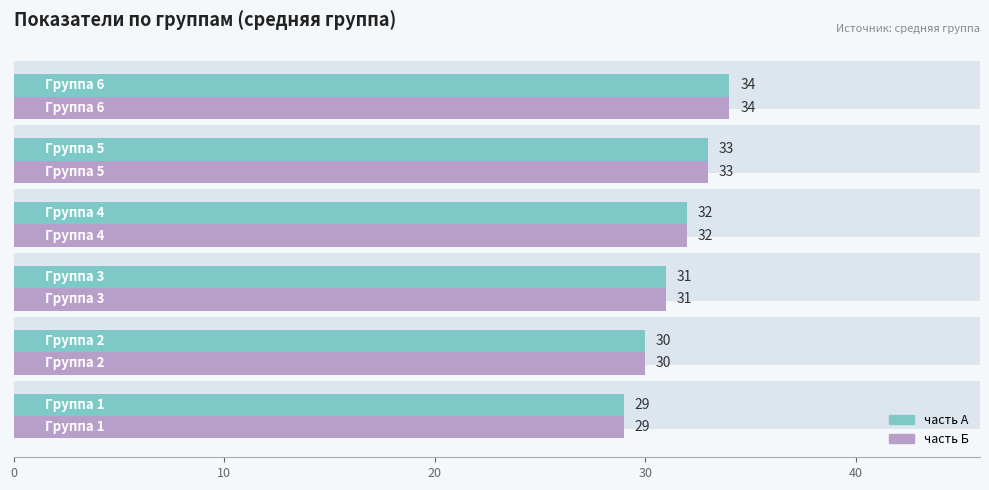

Is the value of часть А at 20 greater than the value of часть Б at 10?

Yes